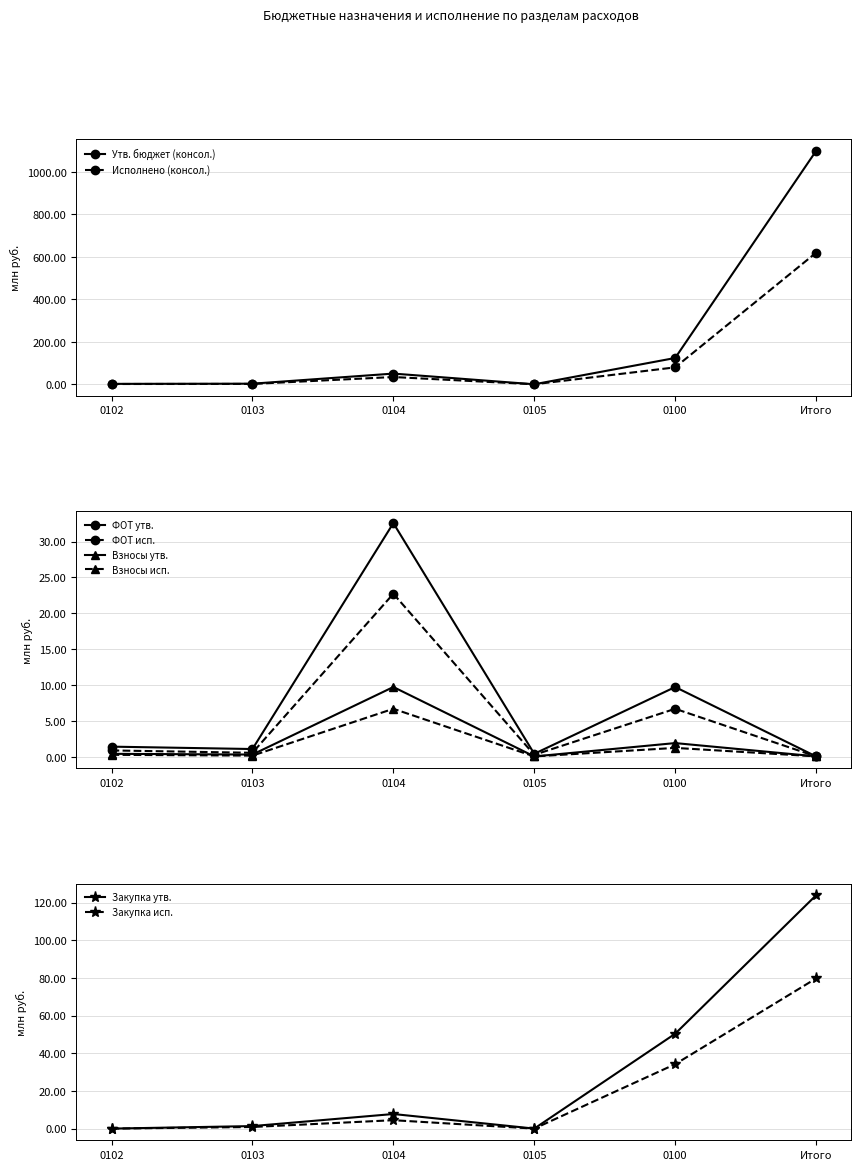

True or false: Исполнено (консол.) and Утв. бюджет (консол.) cross at least once.

False